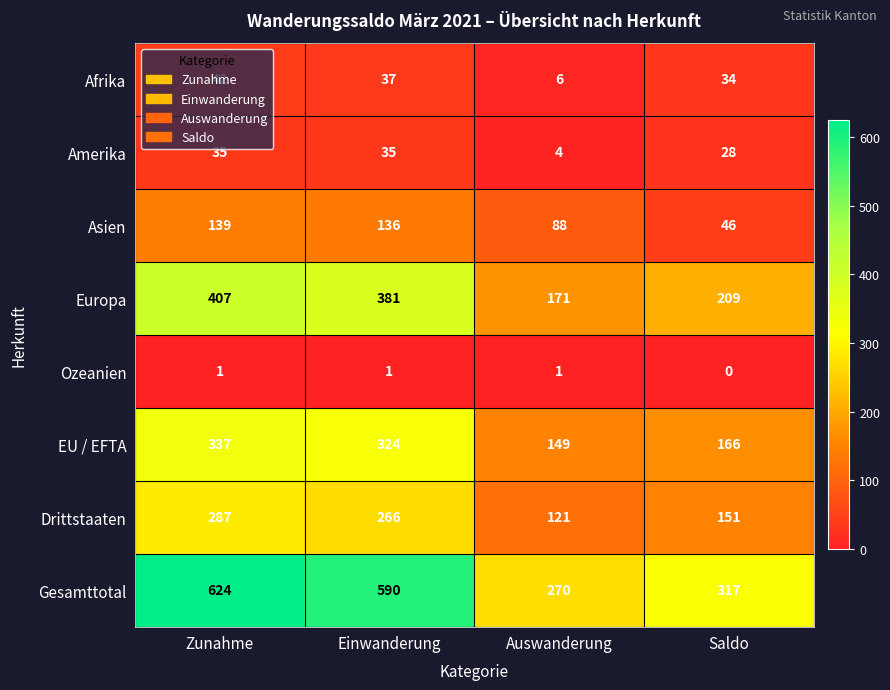

What is the total value across all series at Saldo?

951